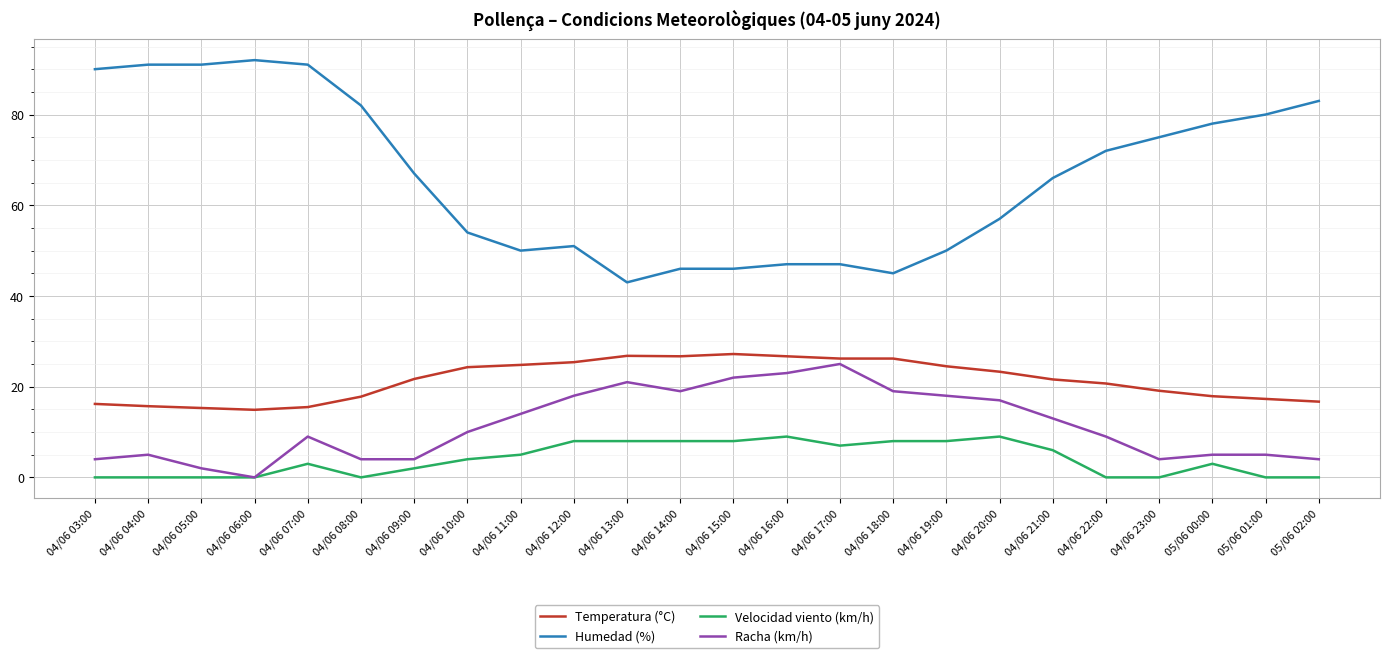

What is the lowest value of the Humedad (%) series?

43.0